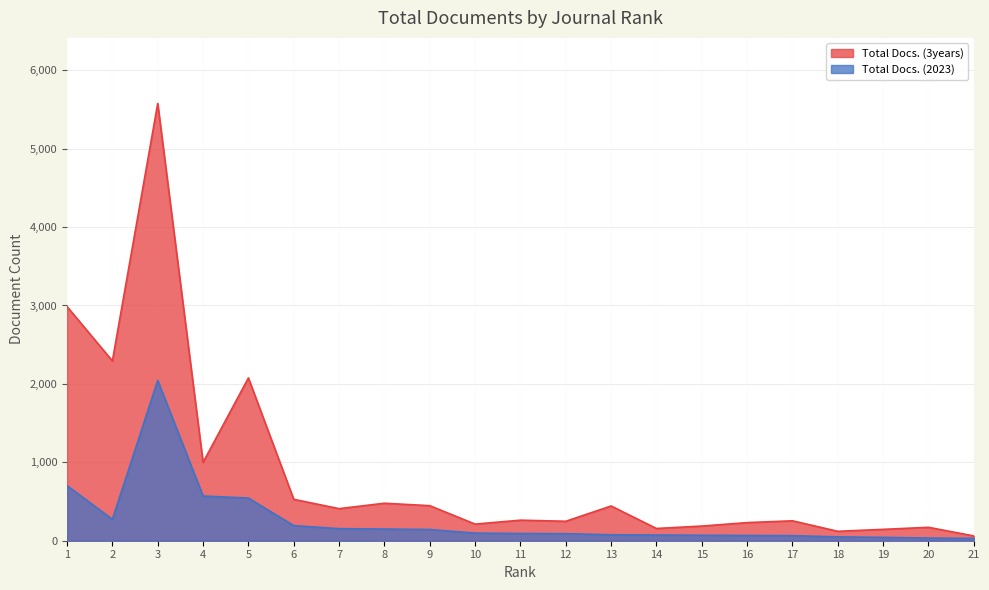

How many categories are shown in the chart?

21